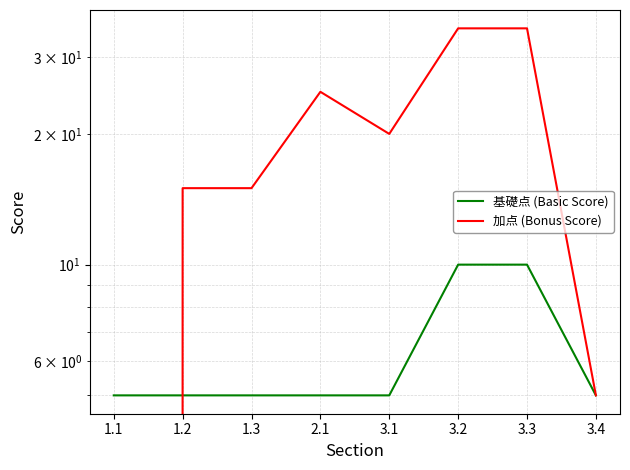

Is this an area chart (filled region under the line)?

No